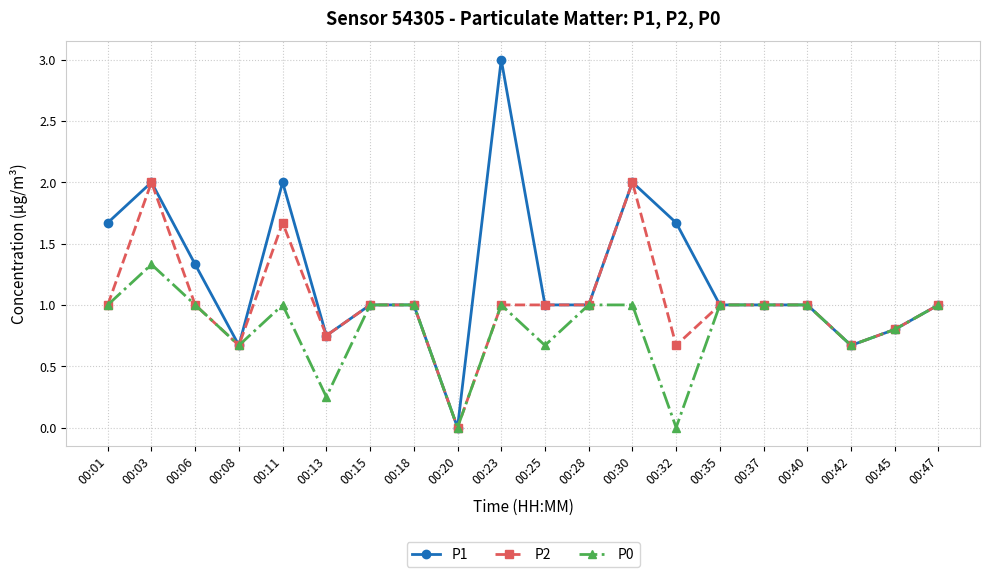

Does the chart display data point markers on the line(s)?

Yes